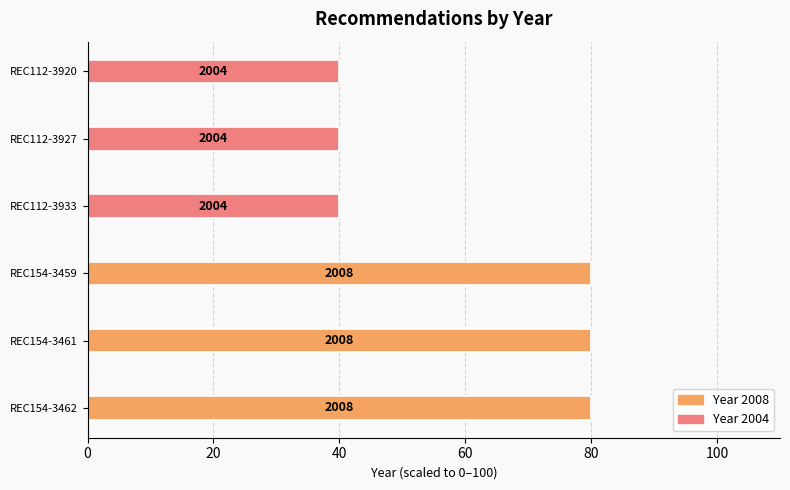

Are the bars horizontal?

Yes